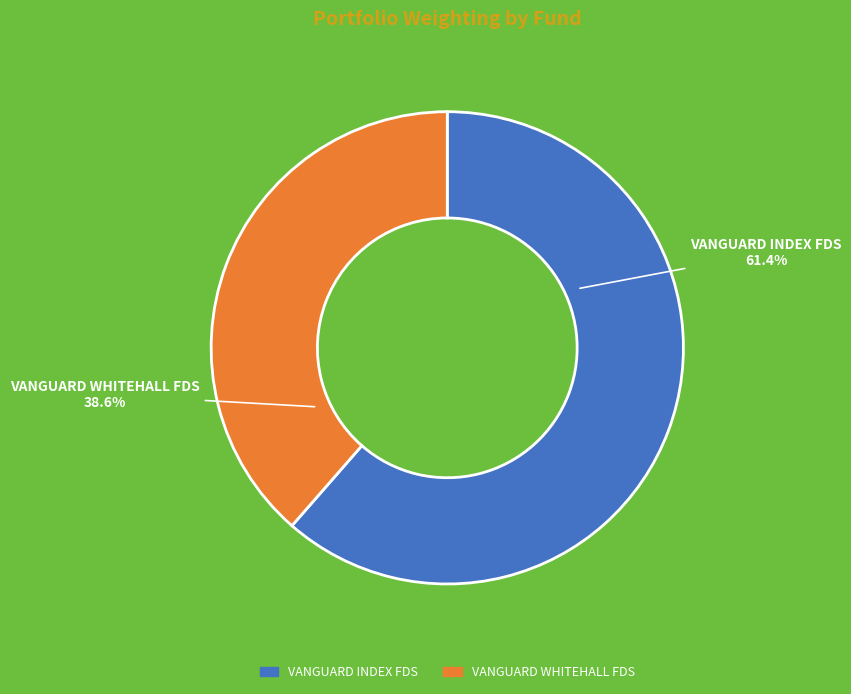

To the nearest percent, what is the combined percentage of VANGUARD WHITEHALL FDS and VANGUARD INDEX FDS?

100%